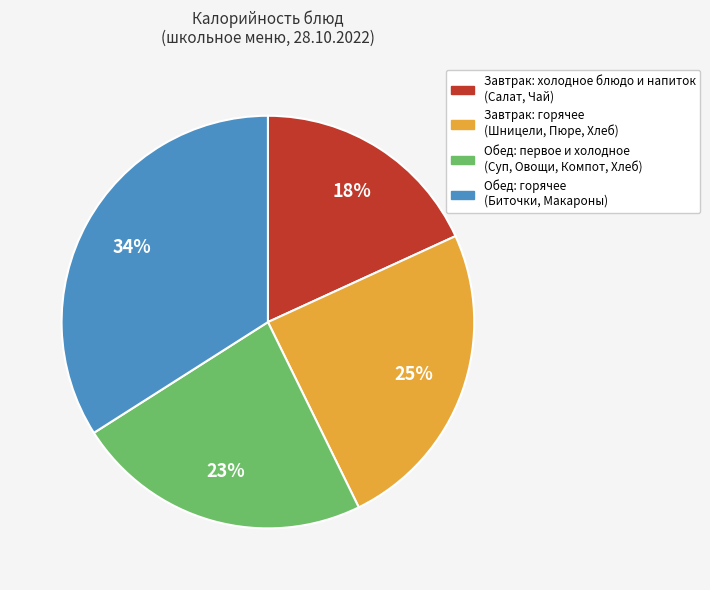

To the nearest percent, what is the average slice percentage?

25%